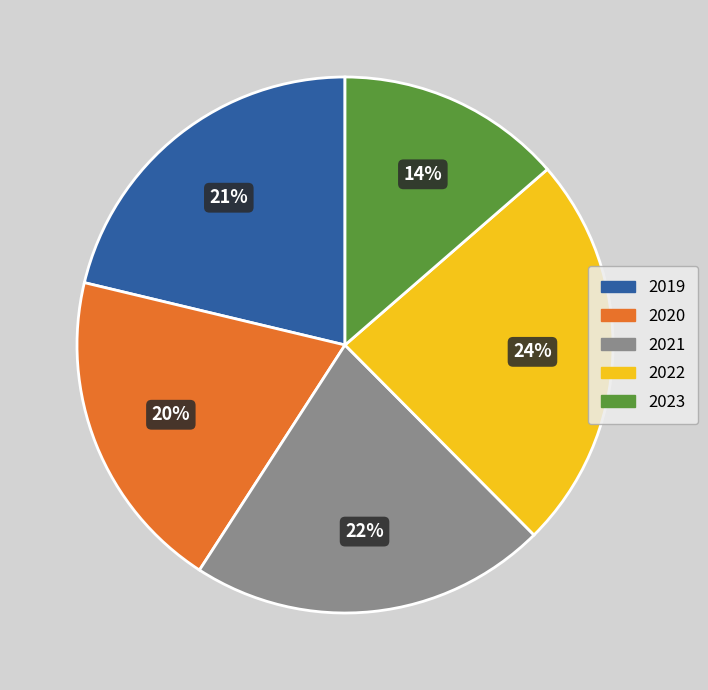

Do 2022 and 2023 together represent more than half of the pie?

No